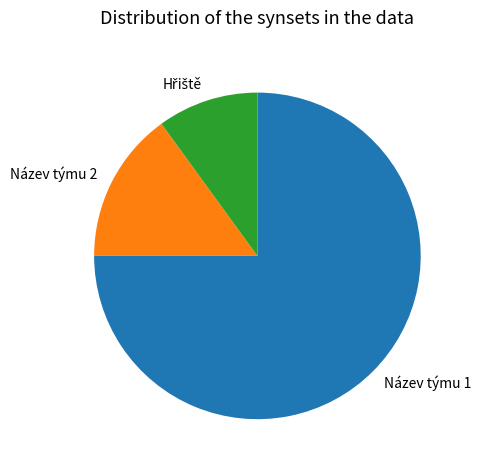

What is the largest slice in the pie chart?

Název týmu 1